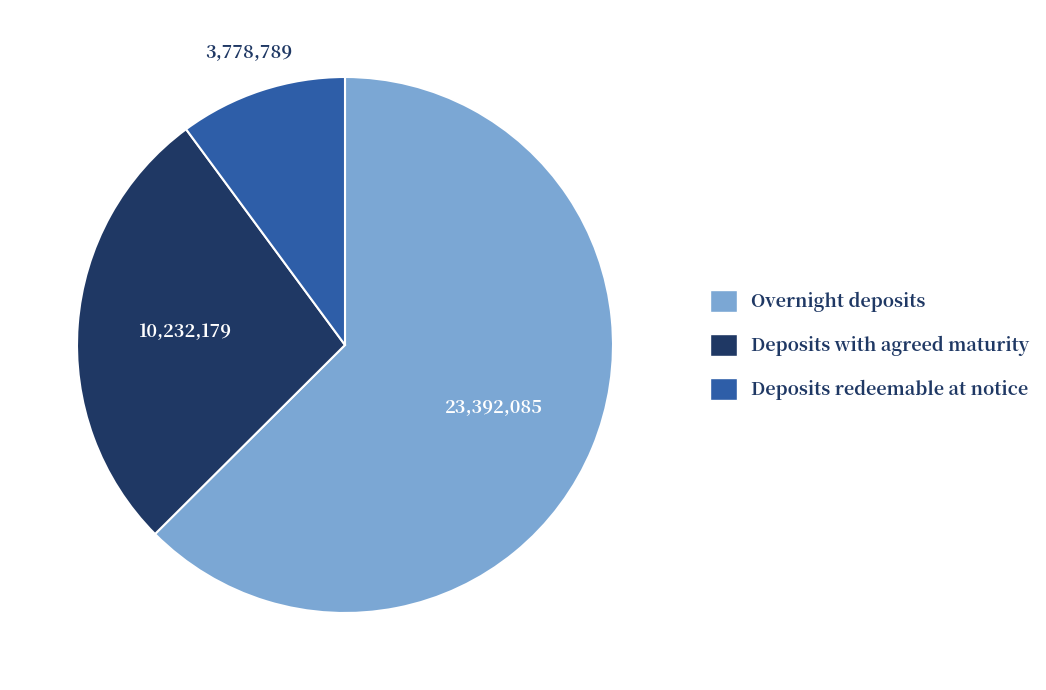

Which category has the biggest portion of the pie?

Overnight deposits